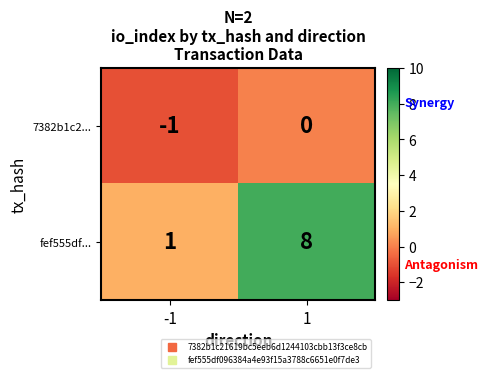

Which series has the widest spread of values?

fef555df...